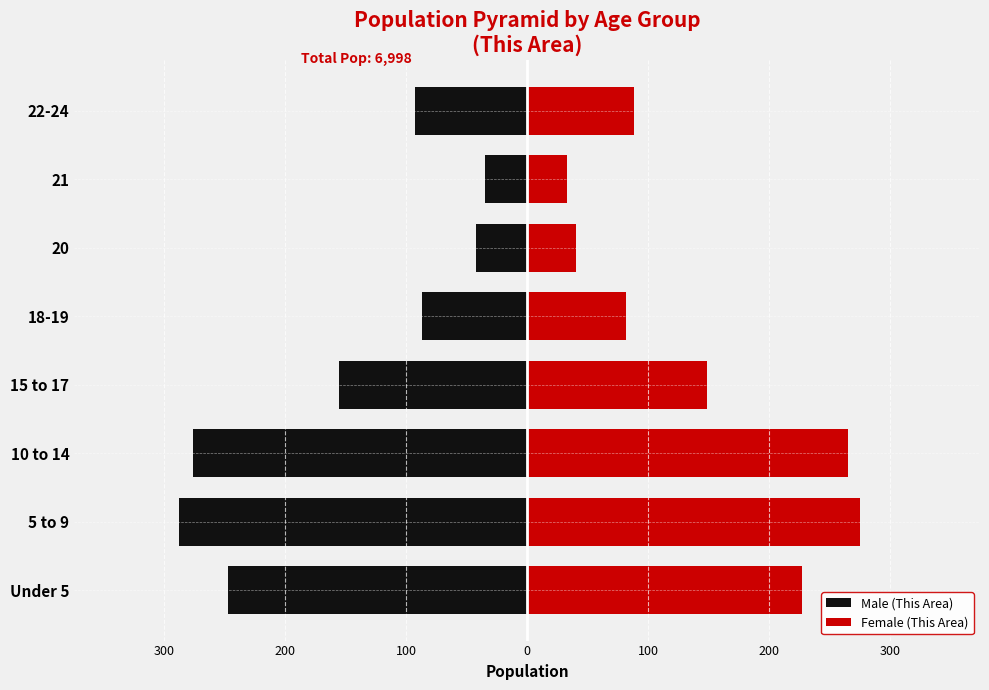

What is the approximate value of Male (This Area) at 15 to 17?

-156